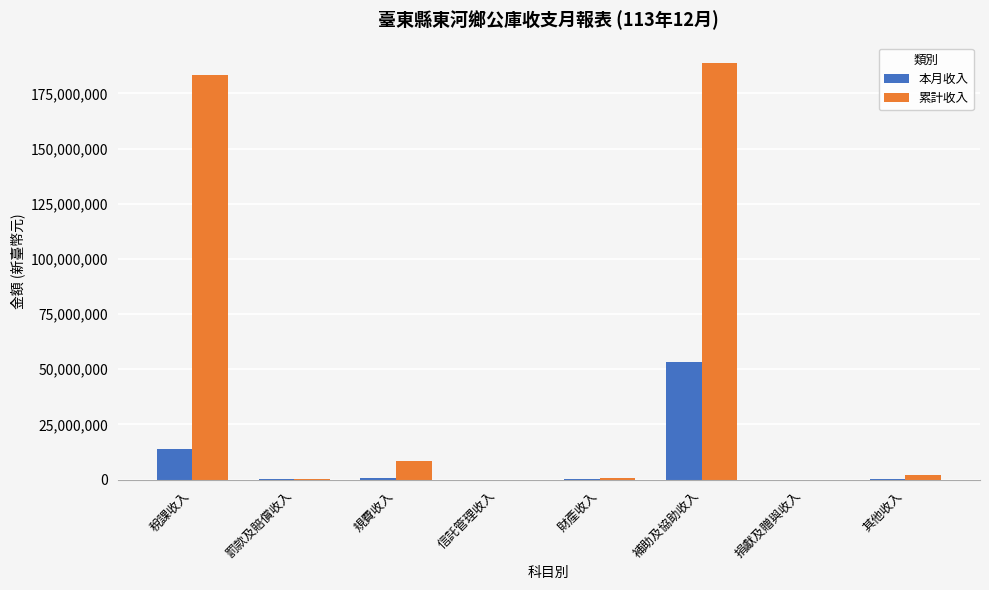

Is the value of 累計收入 at 補助及協助收入 greater than the value of 本月收入 at 規費收入?

Yes